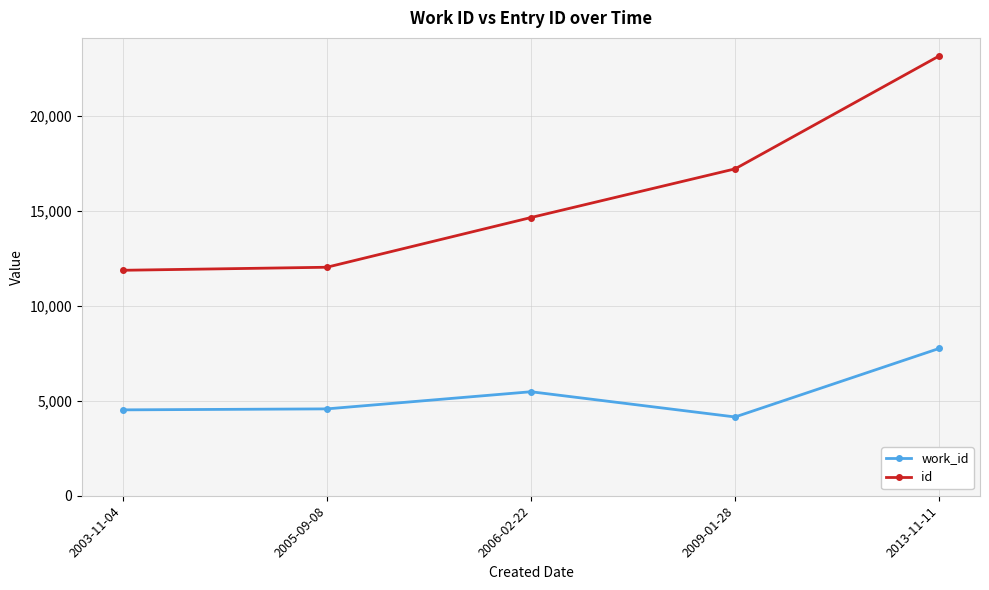

How many data points in work_id are less than 4577?

2